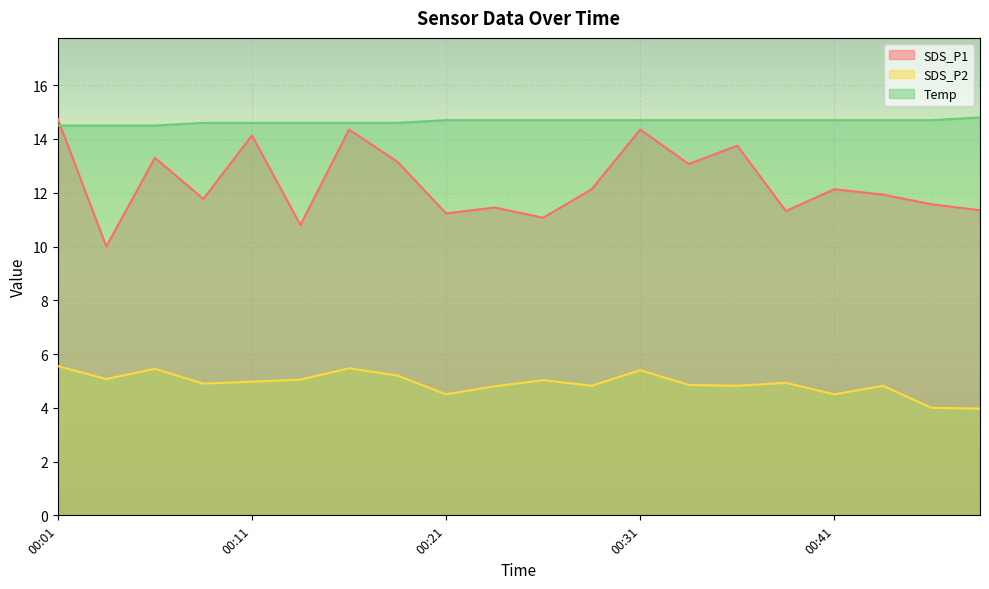

In SDS_P2, how many points are higher than both neighbors (excluding endpoints)?

6